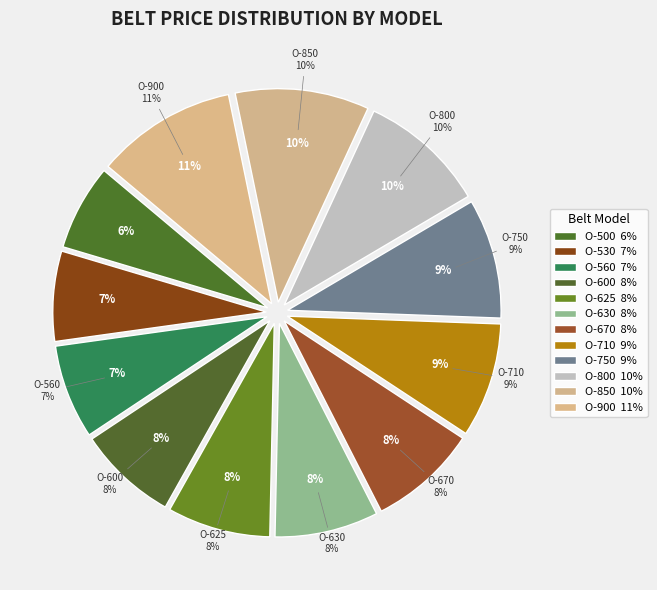

Is there a majority slice in this chart?

No